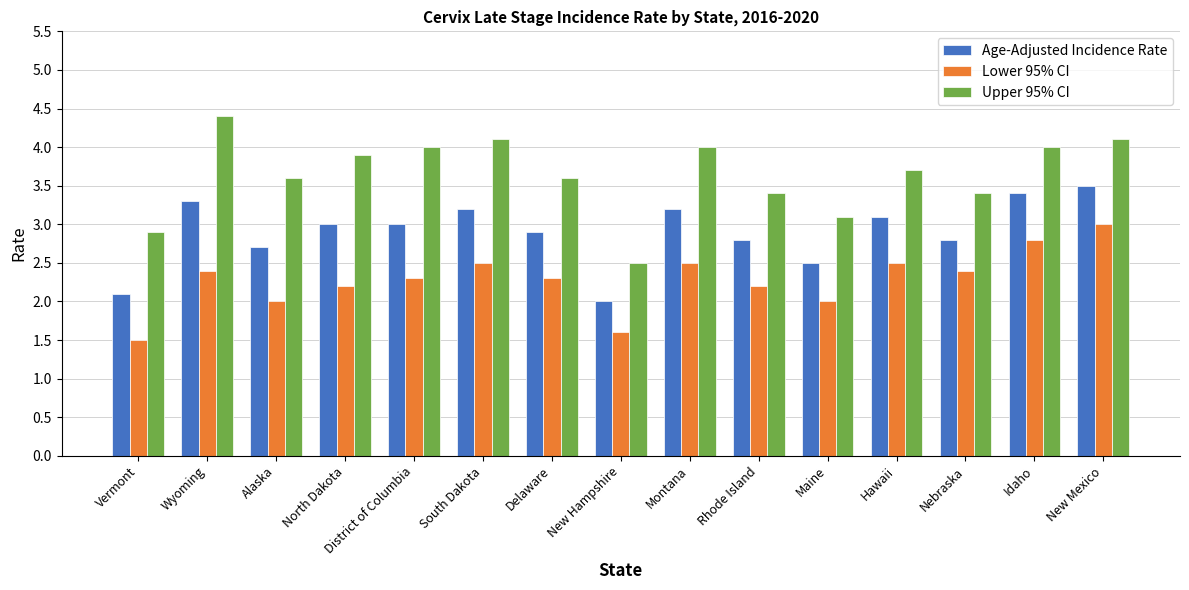

Does the chart contain any negative values?

No